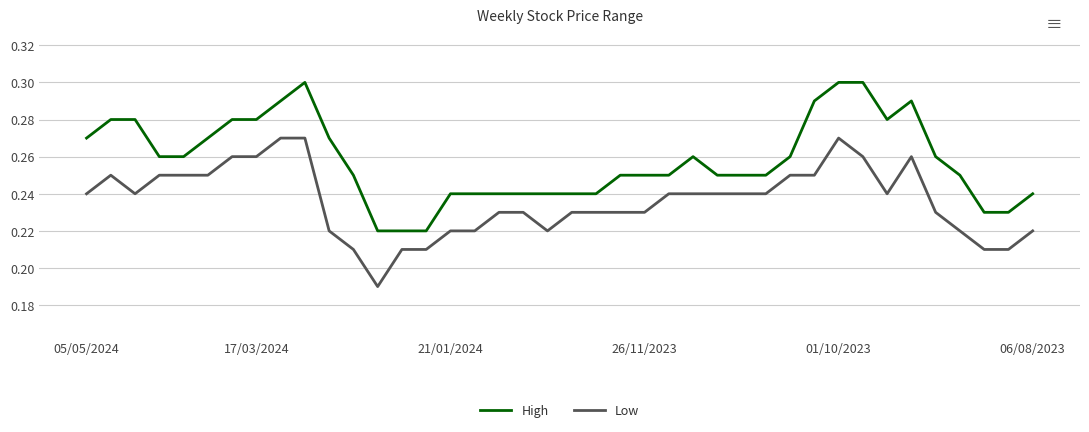

Which series has the largest total across all categories?

High